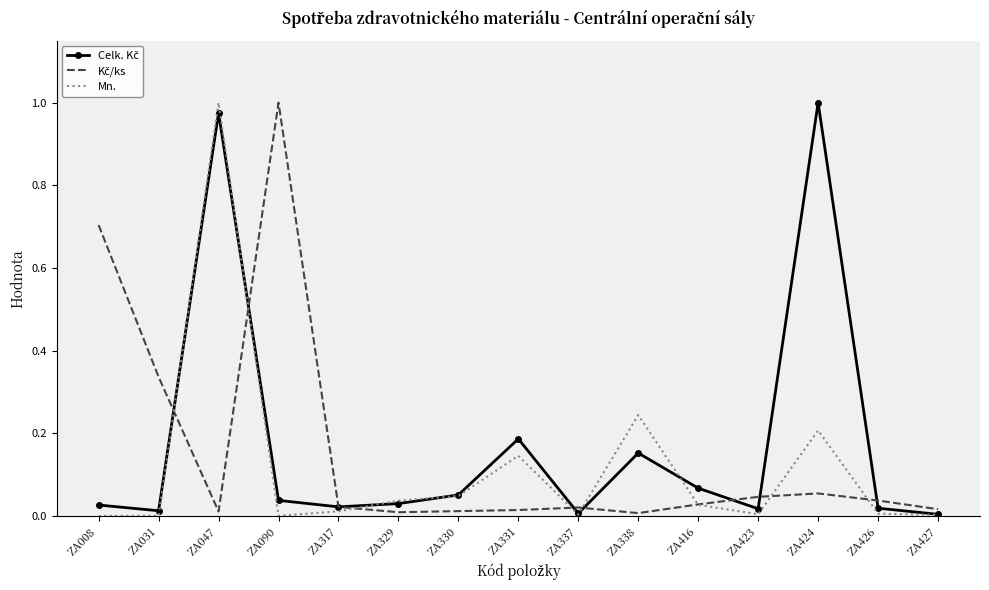

How many categories are shown in the chart?

15